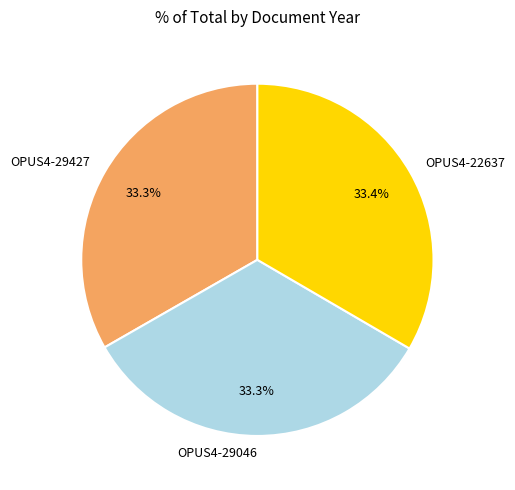

To the nearest percent, what portion does OPUS4-29046 represent?

33%